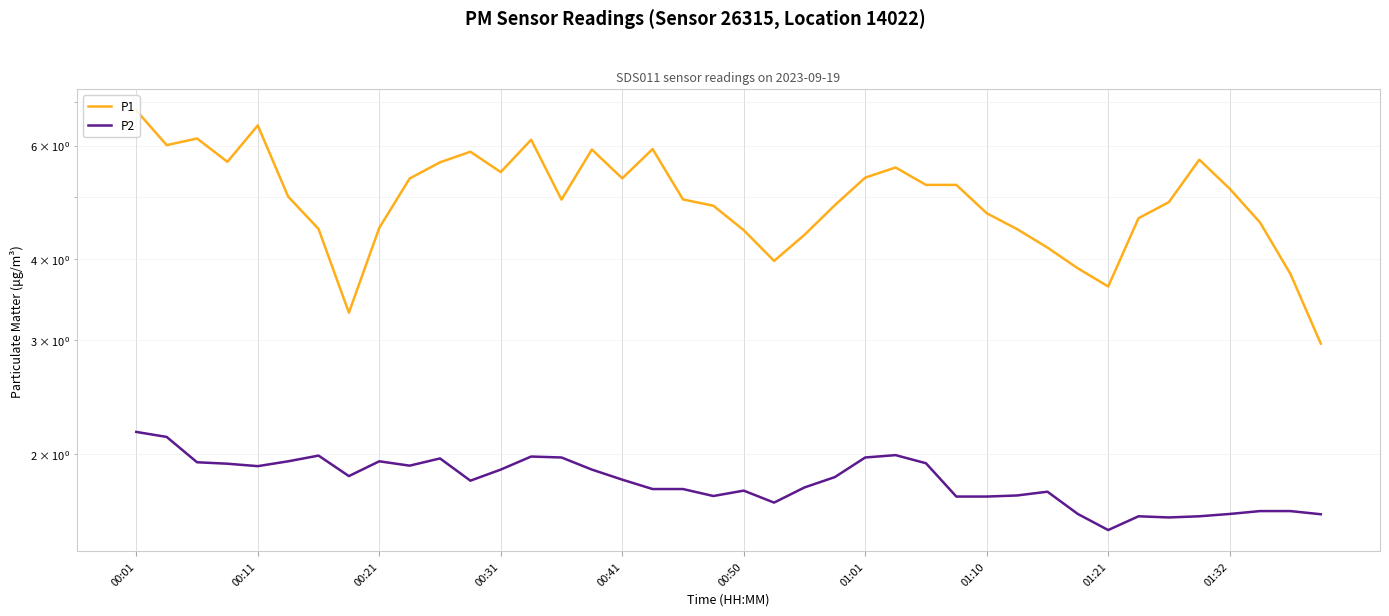

What is the minimum value shown in the chart?

1.5